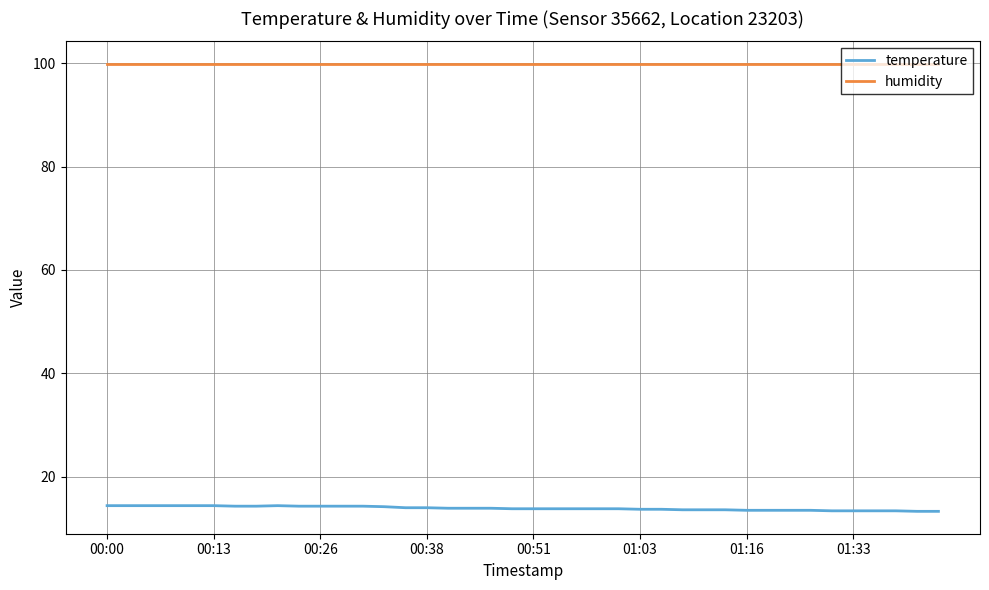

What is the minimum value for temperature?

13.3